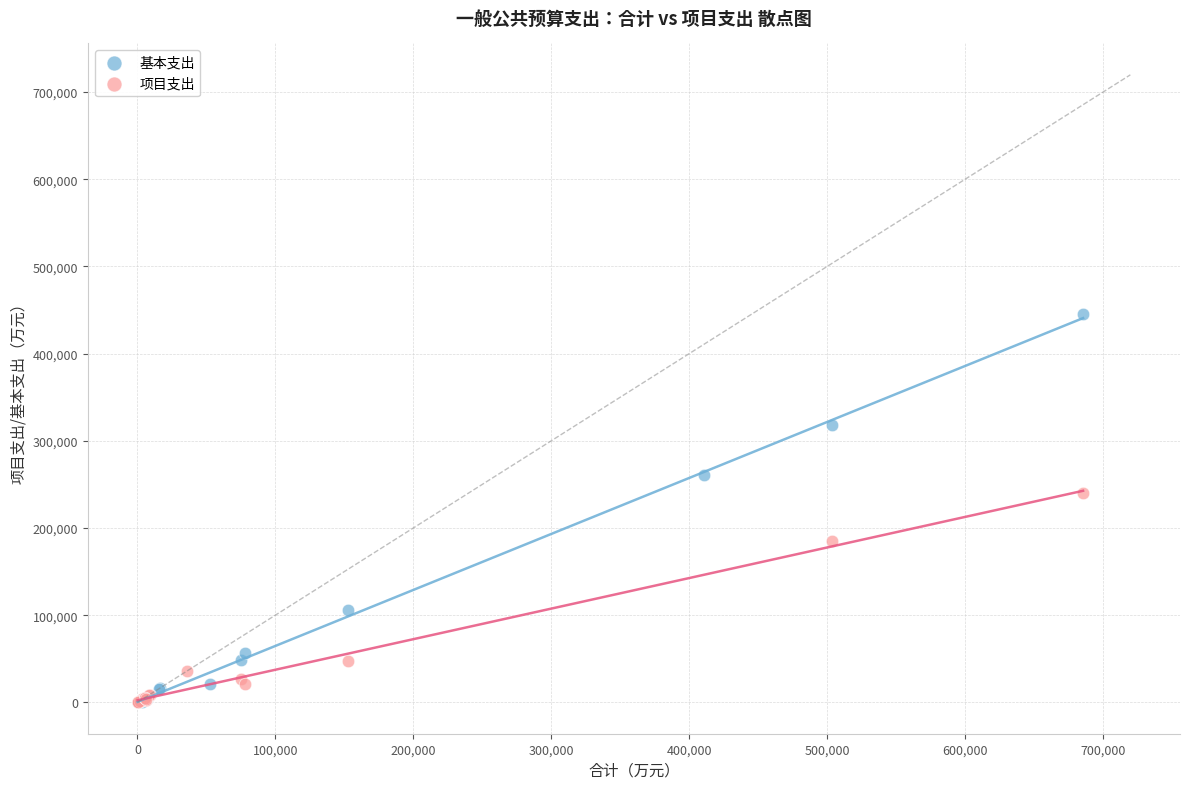

Which series has the largest Y range (max minus min)?

基本支出